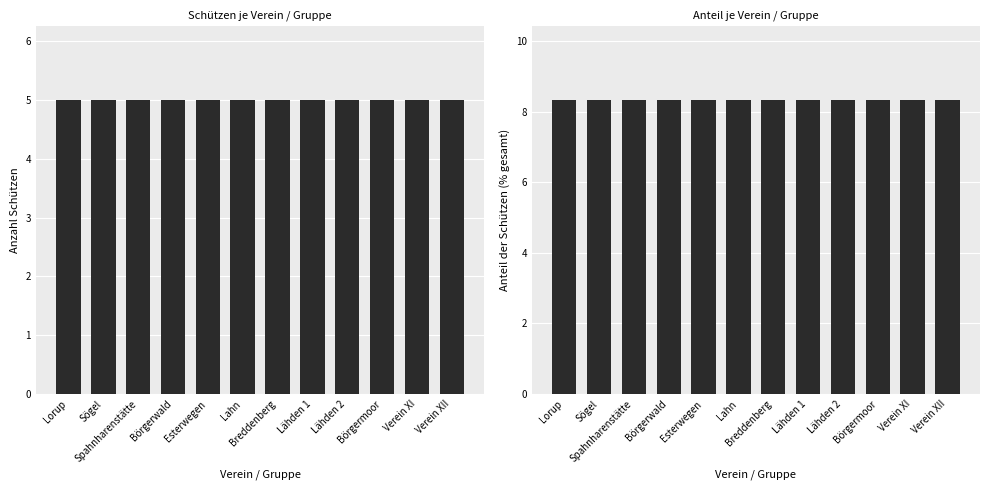

What is the sum of all Schützen values?

60.0